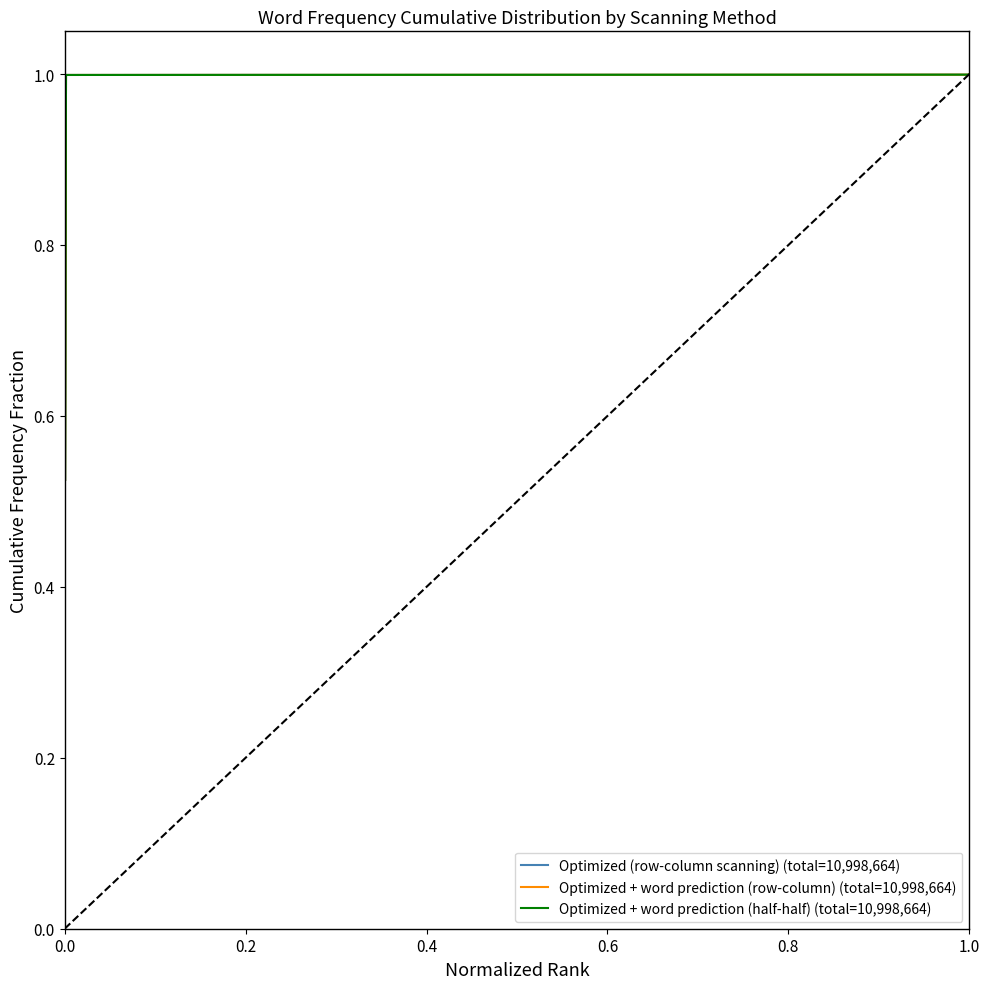

How many lines are shown in the chart?

3